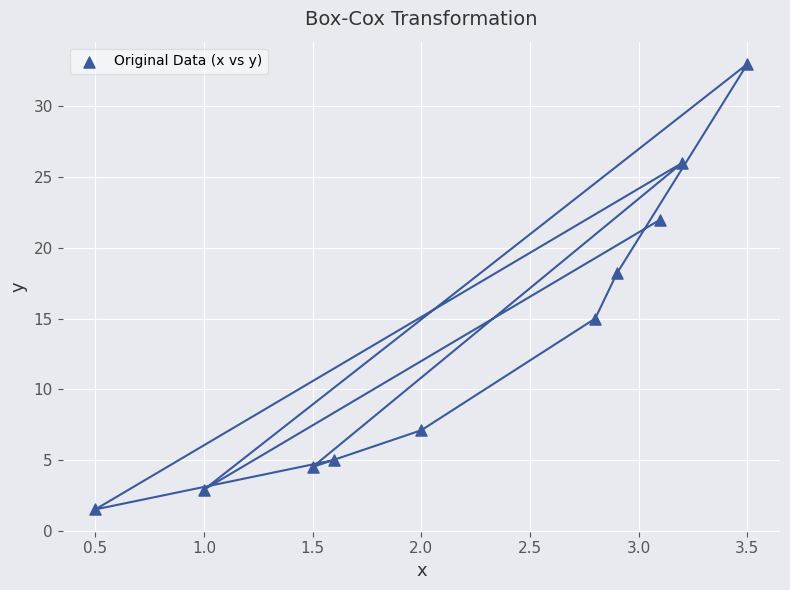

What Y value in the scatter plot is closest to 17?

18.2